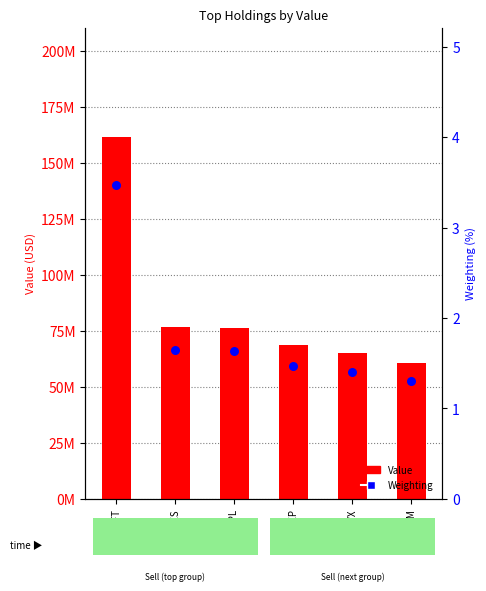

What are all the series names shown in the legend?

Value, Weighting